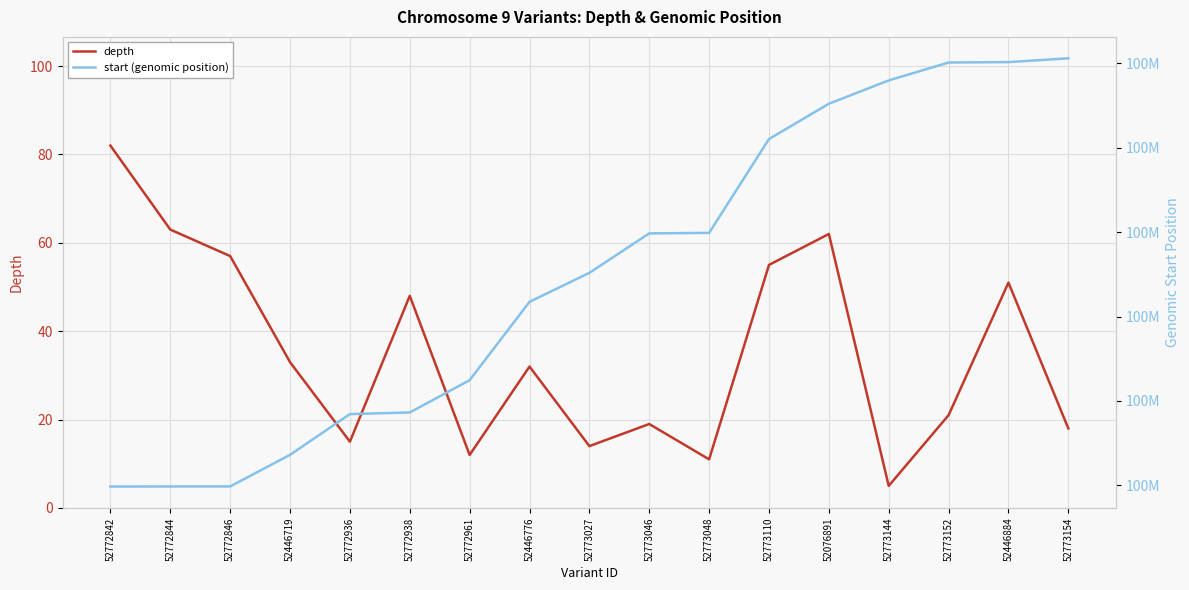

Which series has the largest total across all categories?

start (genomic position)